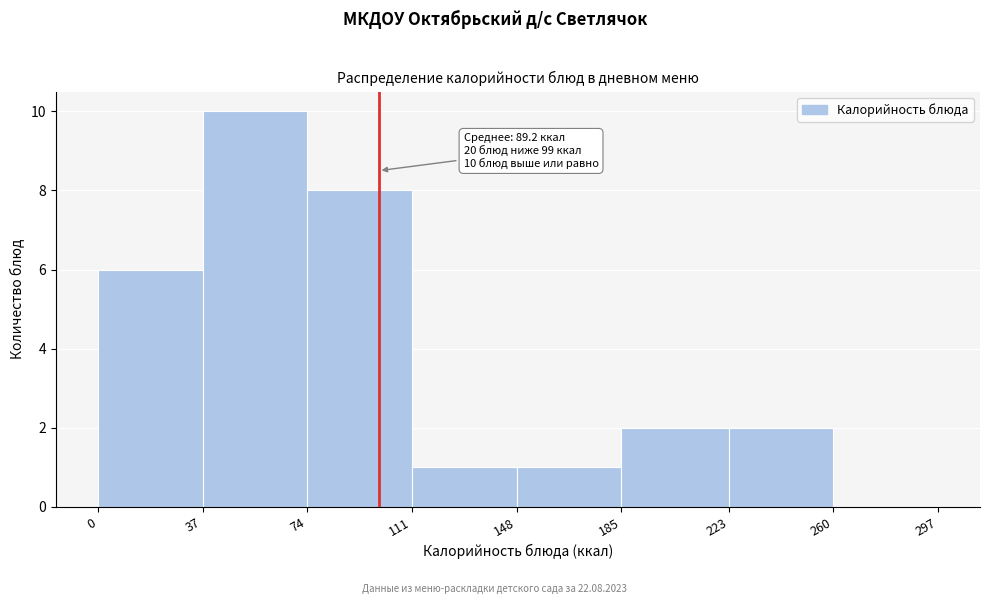

Over which range of the x-axis is the bar tallest?

37 to 74